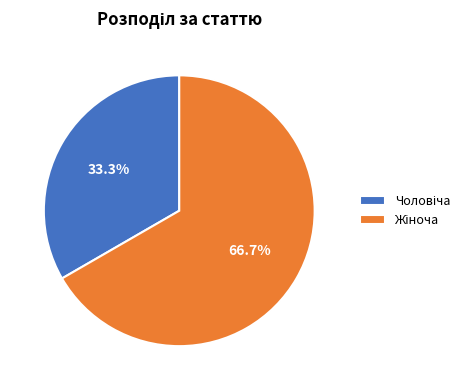

Count the number of slices in the pie.

2